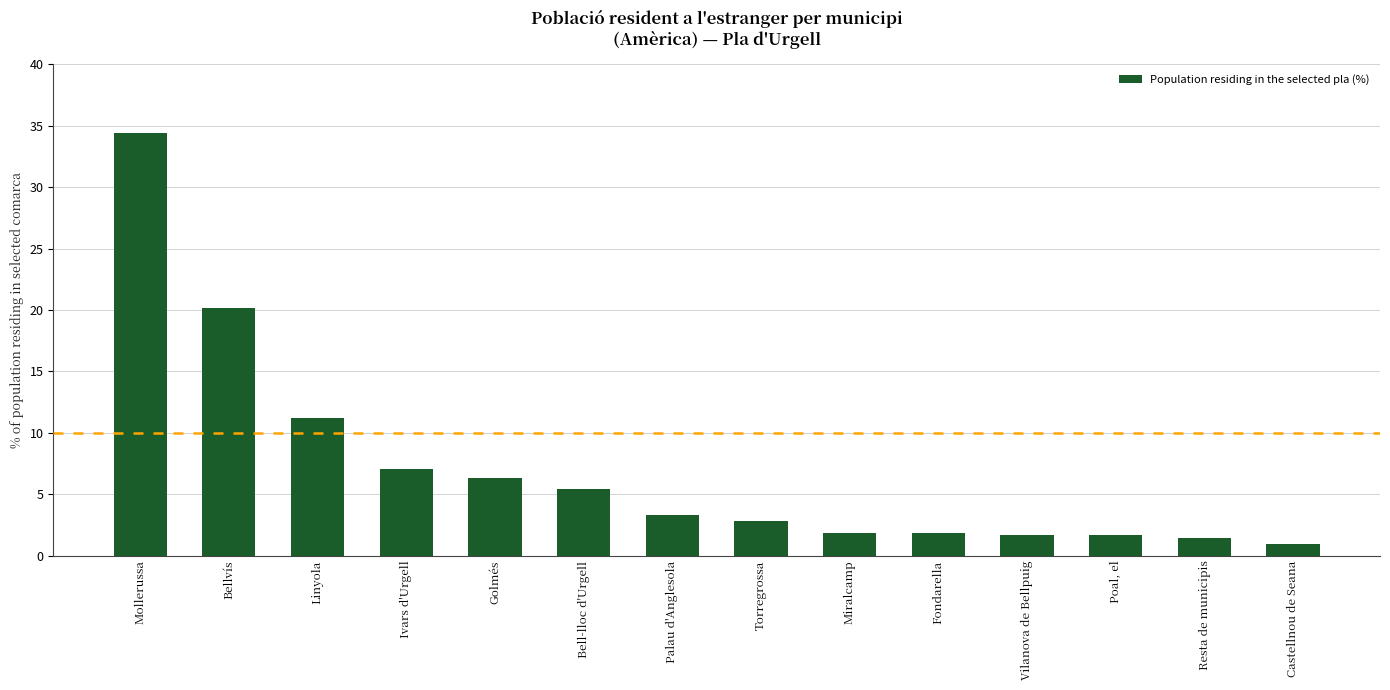

Reading left to right, extract all data points from this chart.

34.4	20.1	11.2	7.0	6.3	5.4	3.3	2.8	1.9	1.9	1.6	1.6	1.4	0.9